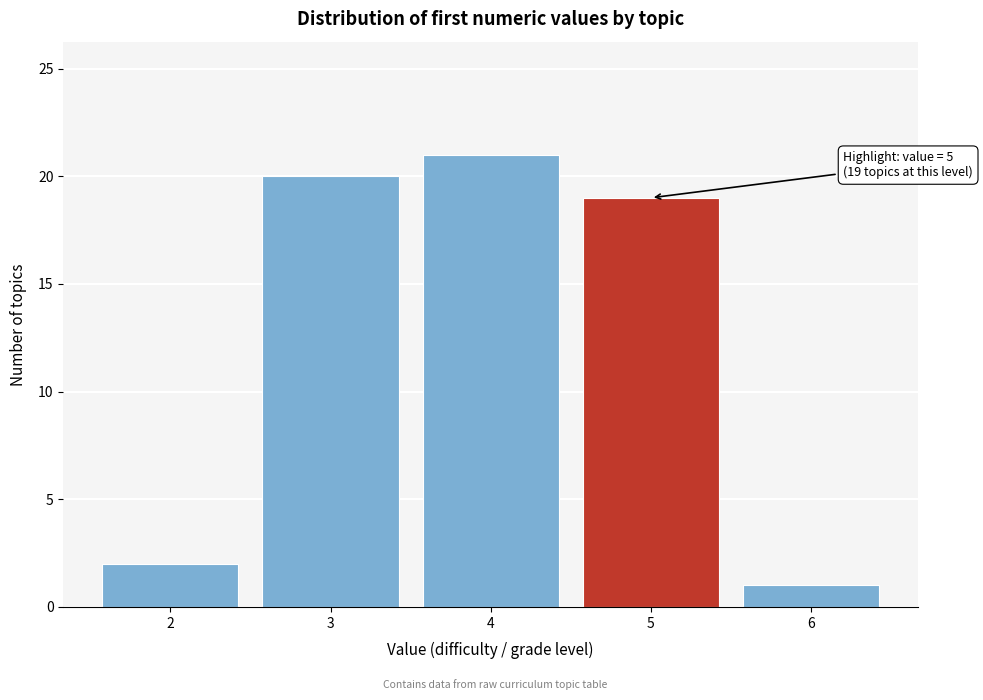

Which range on the x-axis has the tallest bar?

3.5 to 4.5